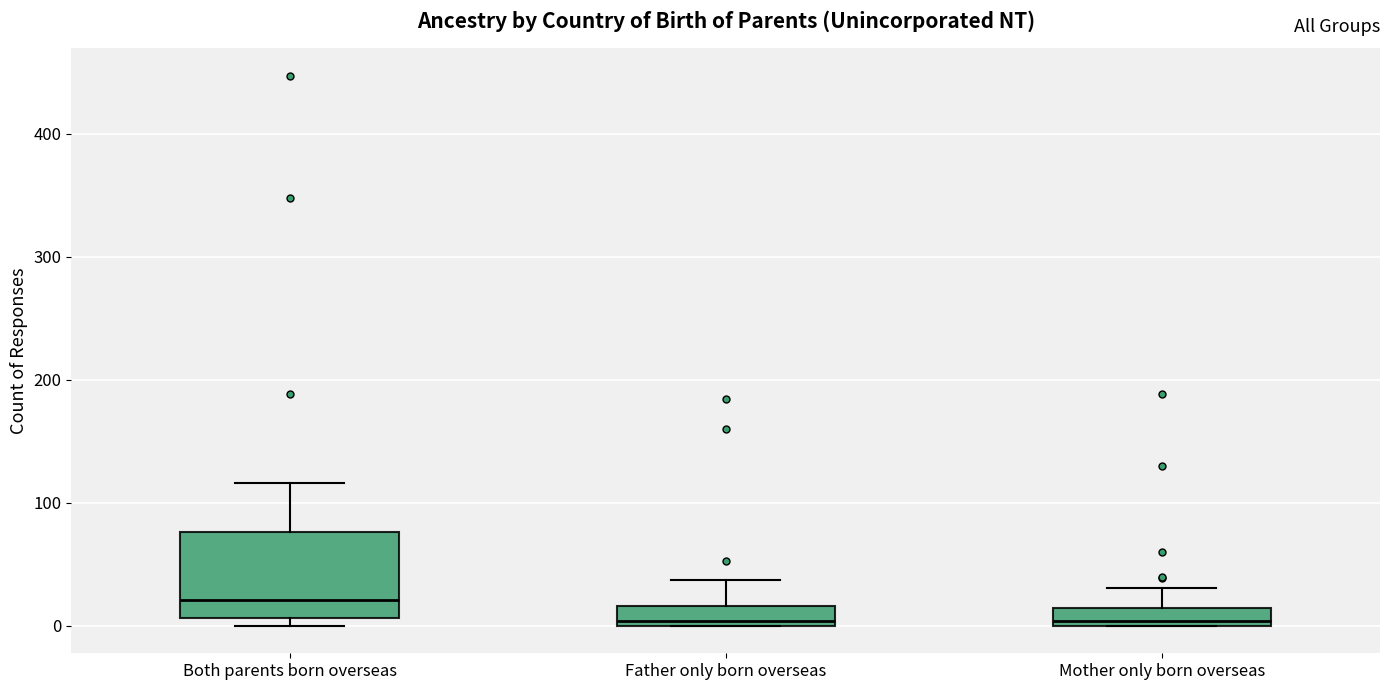

Which box's median line is the highest?

Both parents born overseas